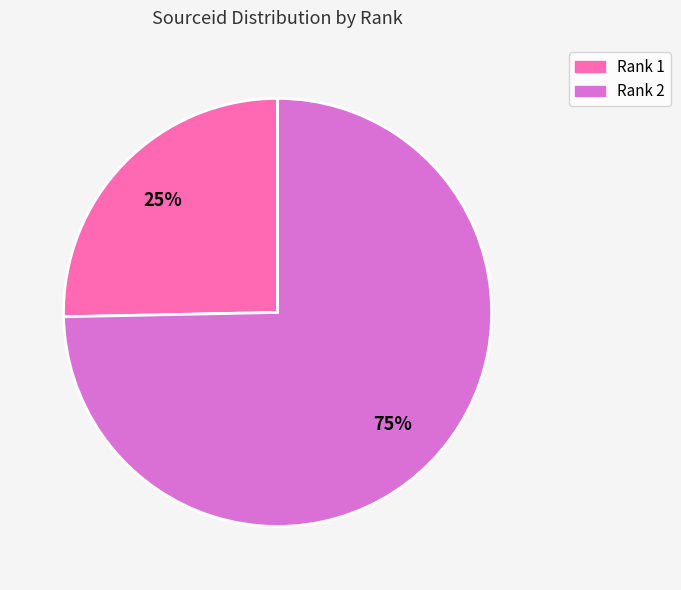

Is there any slice that represents more than half of the pie?

Yes